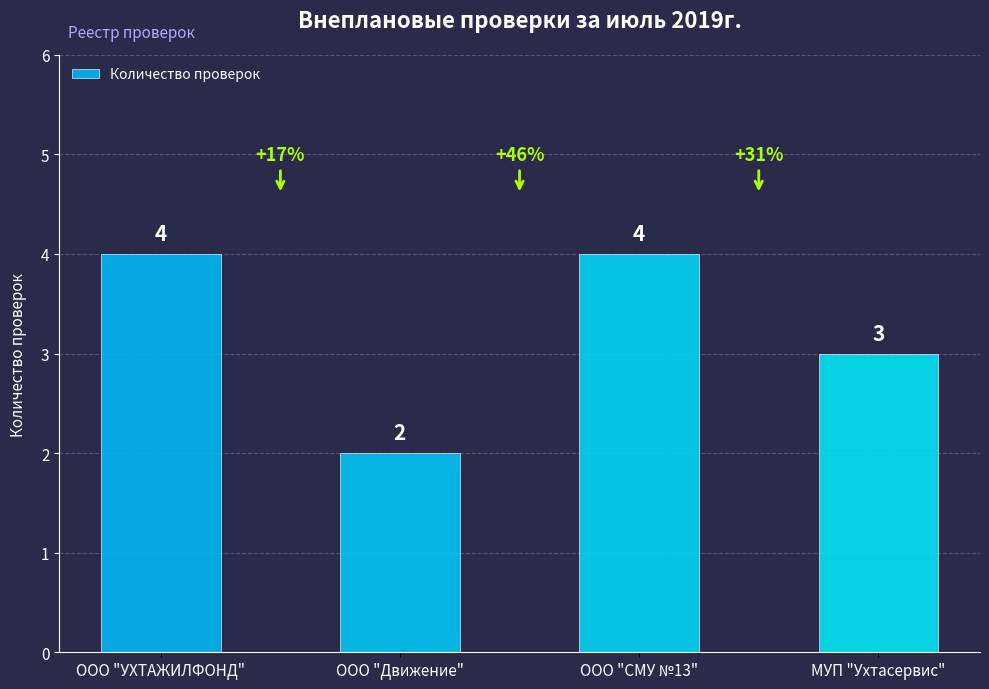

What value does the data have at ООО "СМУ №13"?

4